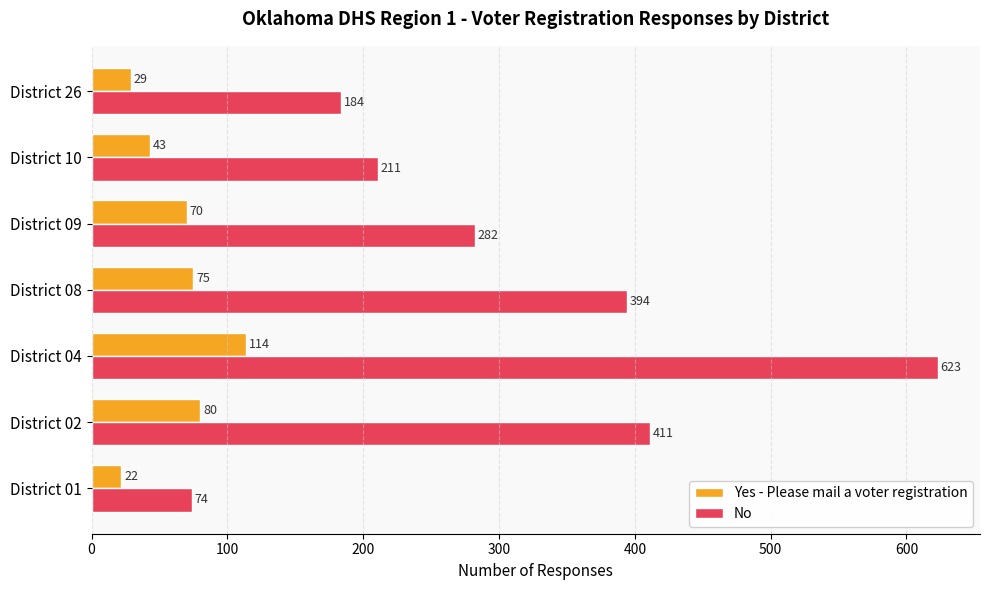

What is the sum of the Yes - Please mail a voter registration values at District 04 and District 10?

157